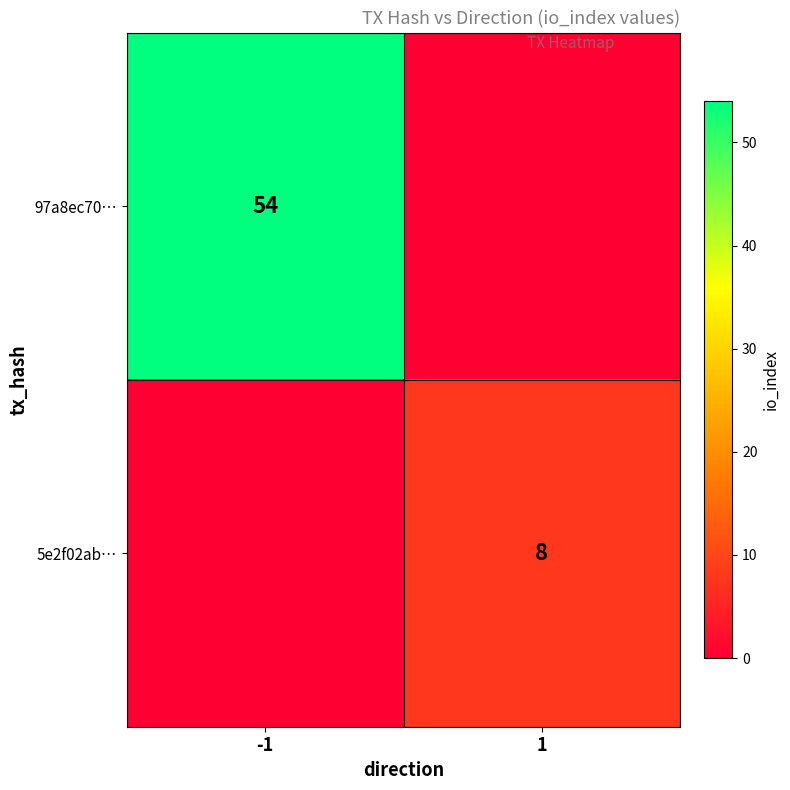

The value of 97a8ec70… at -1 is 71. True or false?

False